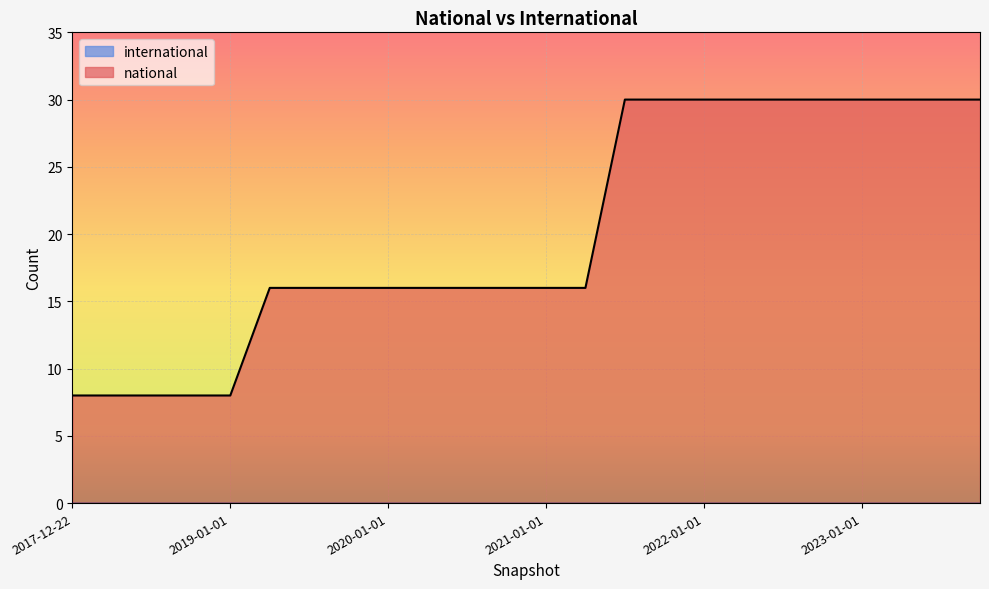

Reading left to right, list all the values displayed in this chart.

8	8	8	8	8	16	16	16	16	16	16	16	16	16	30	30	30	30	30	30	30	30	30	30